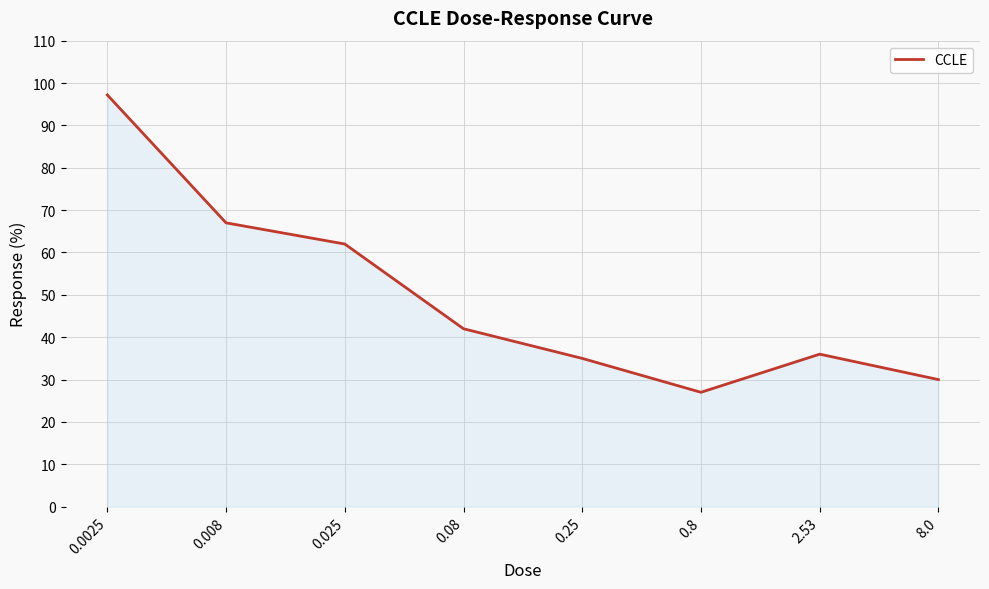

What is the difference between the maximum and minimum values?

70.2